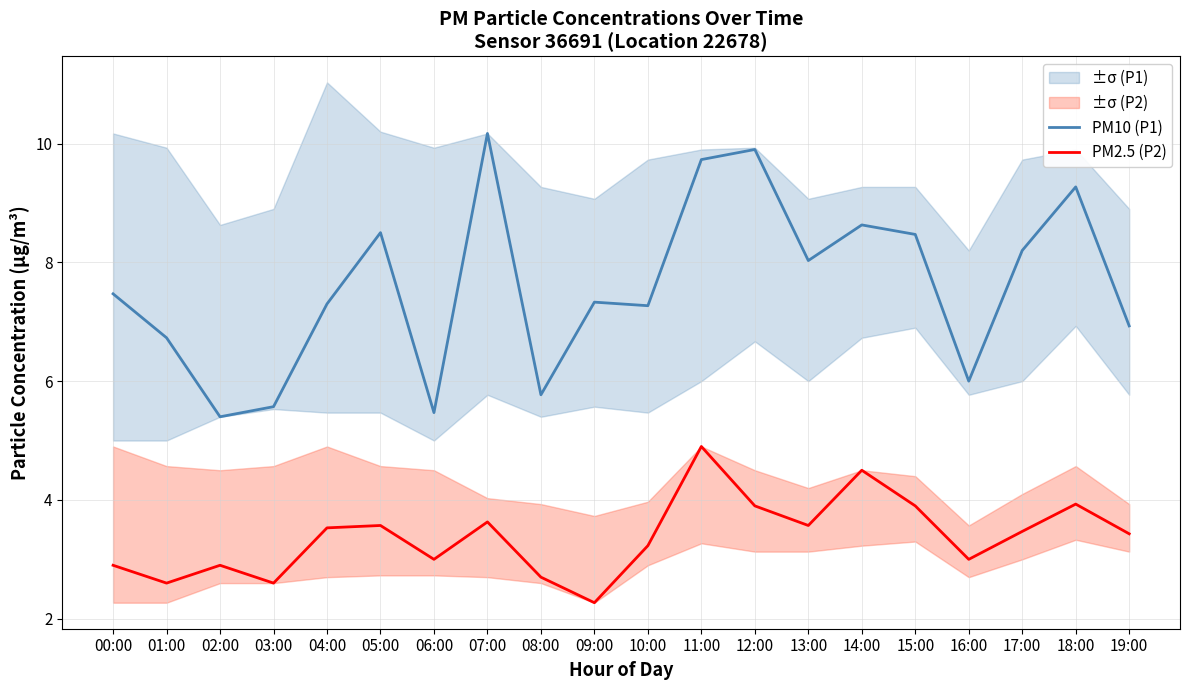

How many lines are shown in the chart?

2